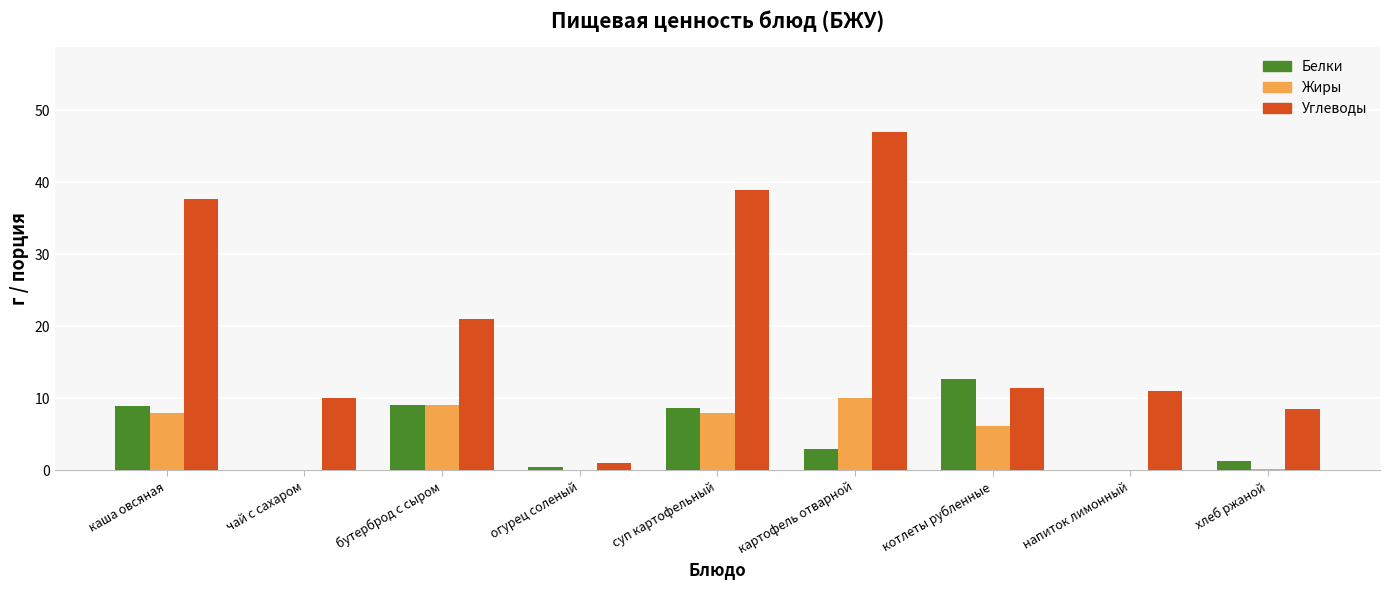

What is the sum of all Углеводы values?

186.5